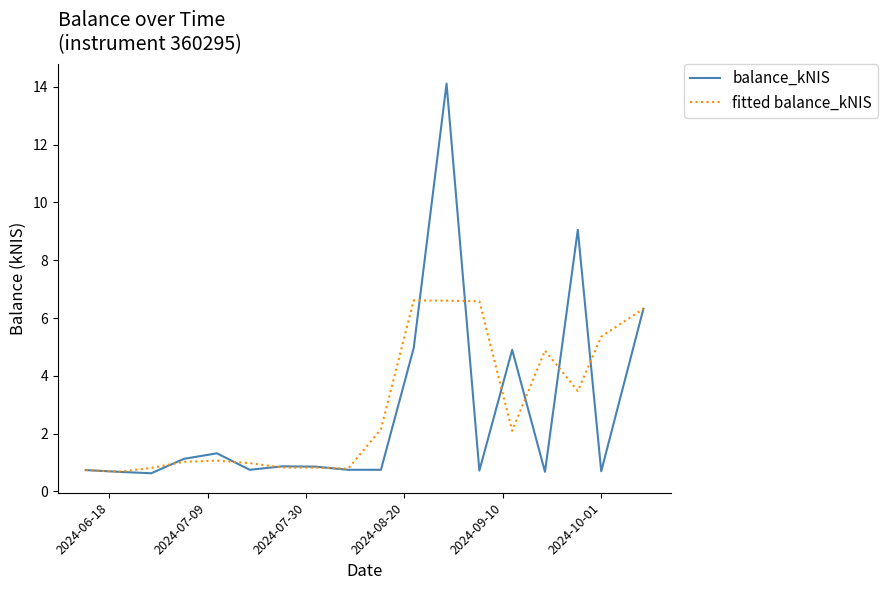

What is the maximum value shown in the chart?

14.1